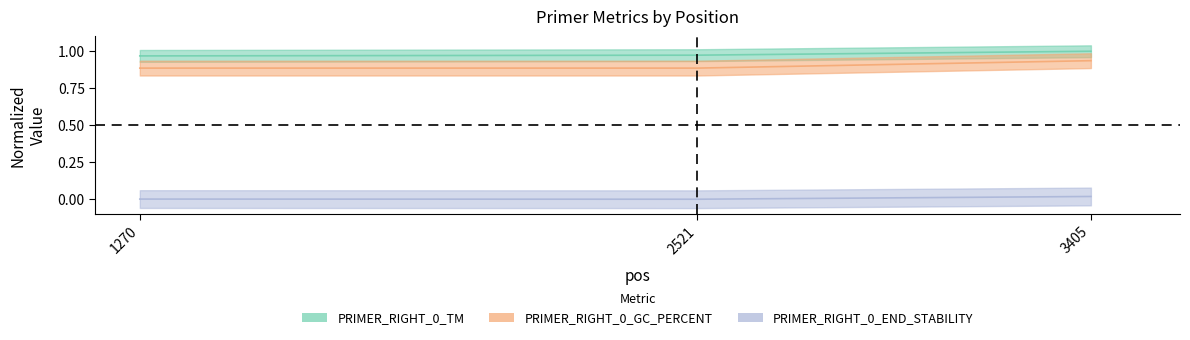

Does the chart have visible grid lines?

No